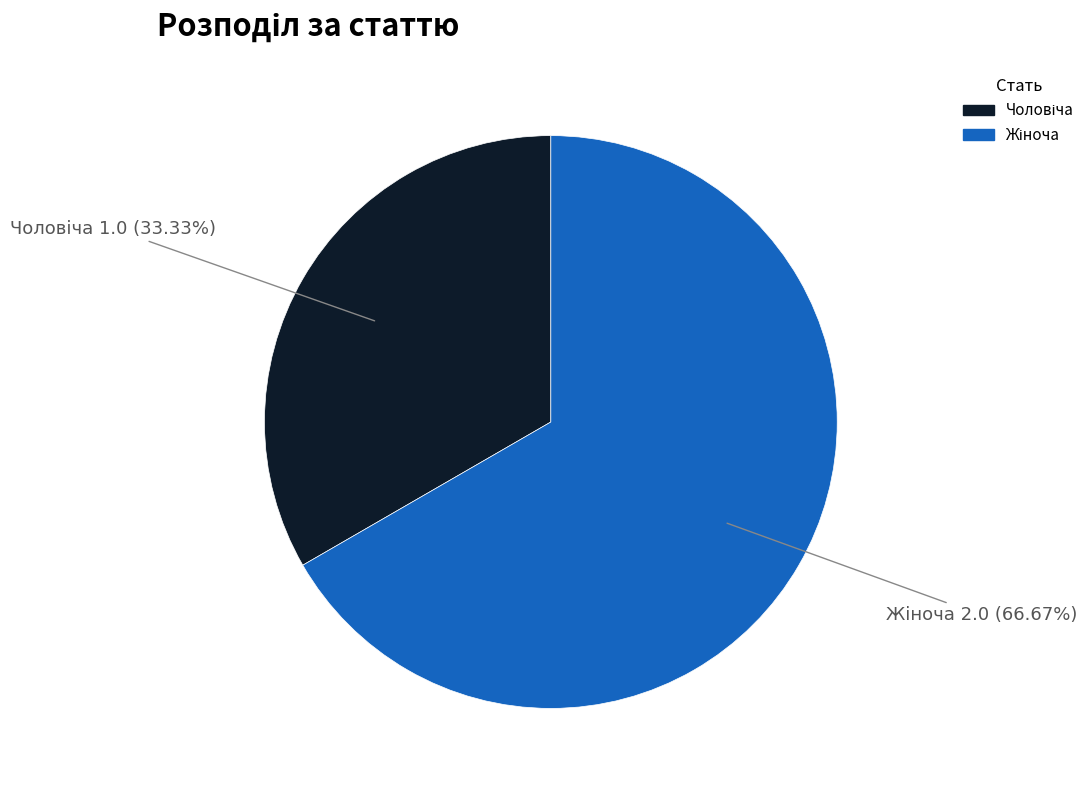

To the nearest percent, what is the difference between the largest and smallest slice percentages?

33%